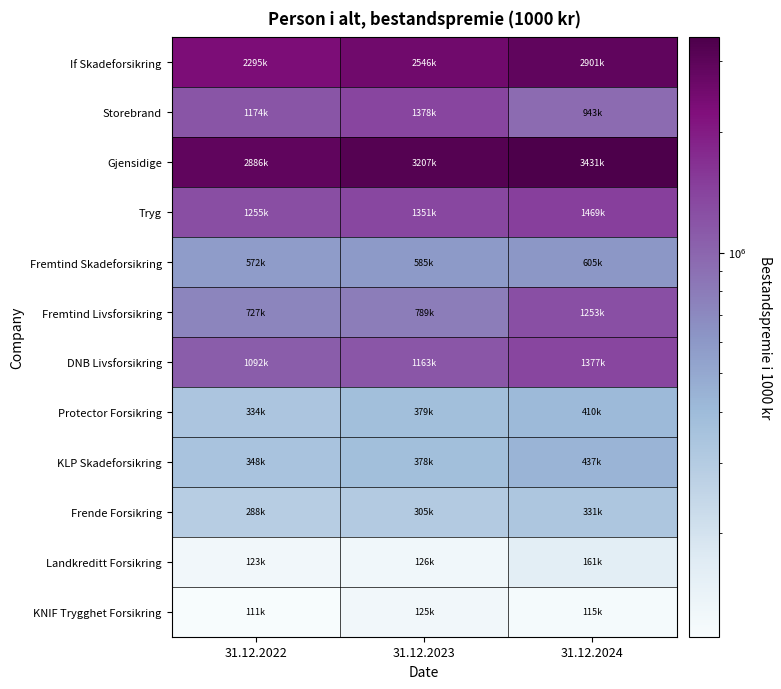

Which series has the largest range (max minus min)?

If Skadeforsikring